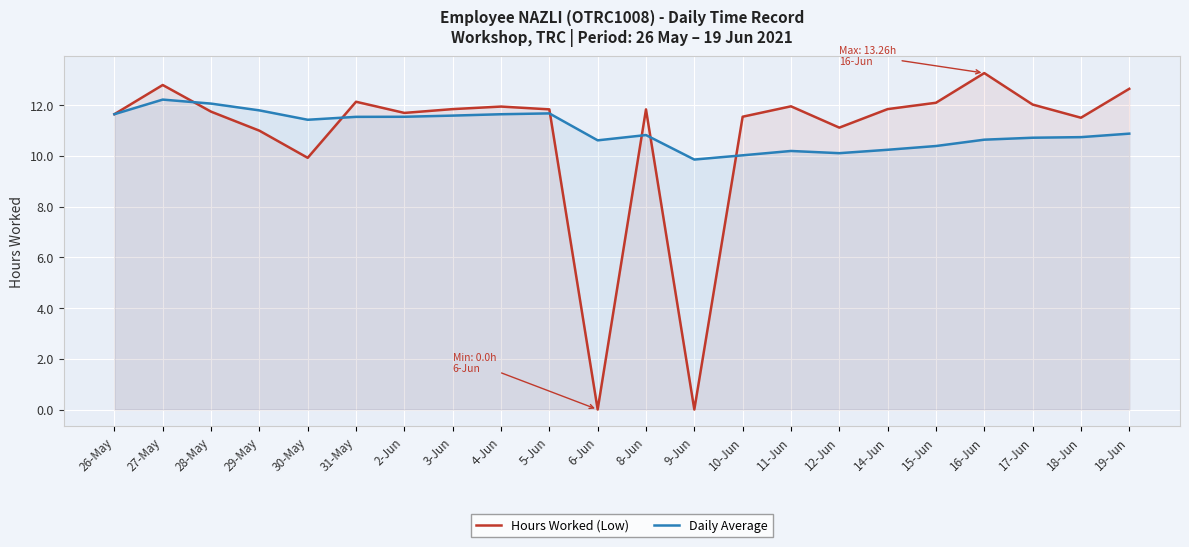

What position from the left is 8-Jun?

12